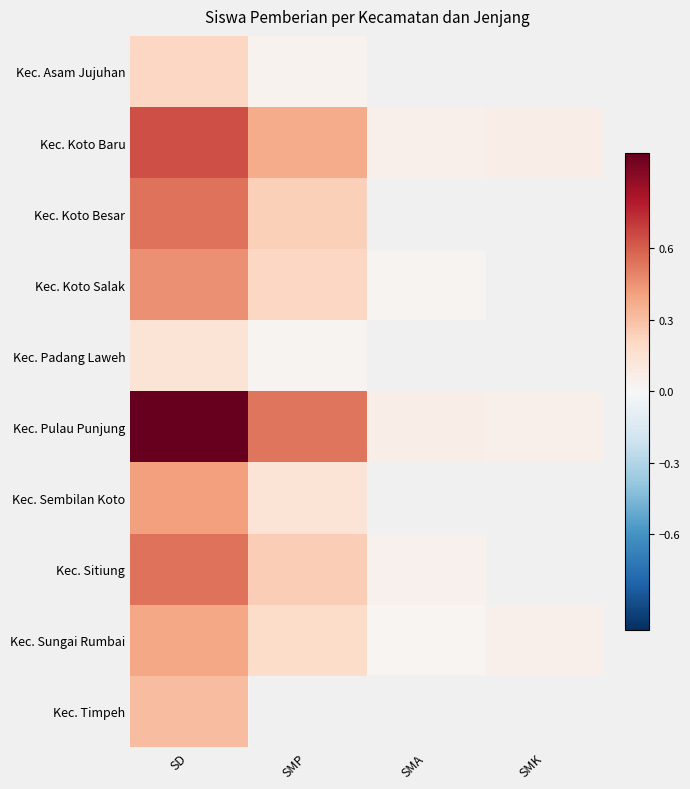

Reading left to right, extract all data points from this chart.

Kec. Asam Jujuhan: SD=0.2	SMP=0.0	SMA=0.0	SMK=0.0
Kec. Koto Baru: SD=0.6	SMP=0.4	SMA=0.1	SMK=0.1
Kec. Koto Besar: SD=0.5	SMP=0.2	SMA=0.0	SMK=0.0
Kec. Koto Salak: SD=0.5	SMP=0.2	SMA=0.0	SMK=0.0
Kec. Padang Laweh: SD=0.1	SMP=0.0	SMA=0.0	SMK=0.0
Kec. Pulau Punjung: SD=1.0	SMP=0.5	SMA=0.1	SMK=0.1
Kec. Sembilan Koto: SD=0.4	SMP=0.1	SMA=0.0	SMK=0.0
Kec. Sitiung: SD=0.5	SMP=0.2	SMA=0.0	SMK=0.0
Kec. Sungai Rumbai: SD=0.4	SMP=0.2	SMA=0.0	SMK=0.1
Kec. Timpeh: SD=0.3	SMP=0.0	SMA=0.0	SMK=0.0